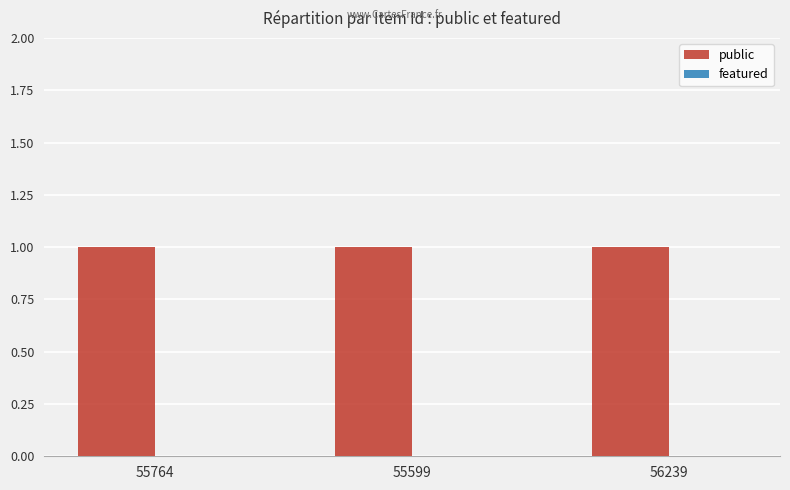

What is the greatest value displayed?

1